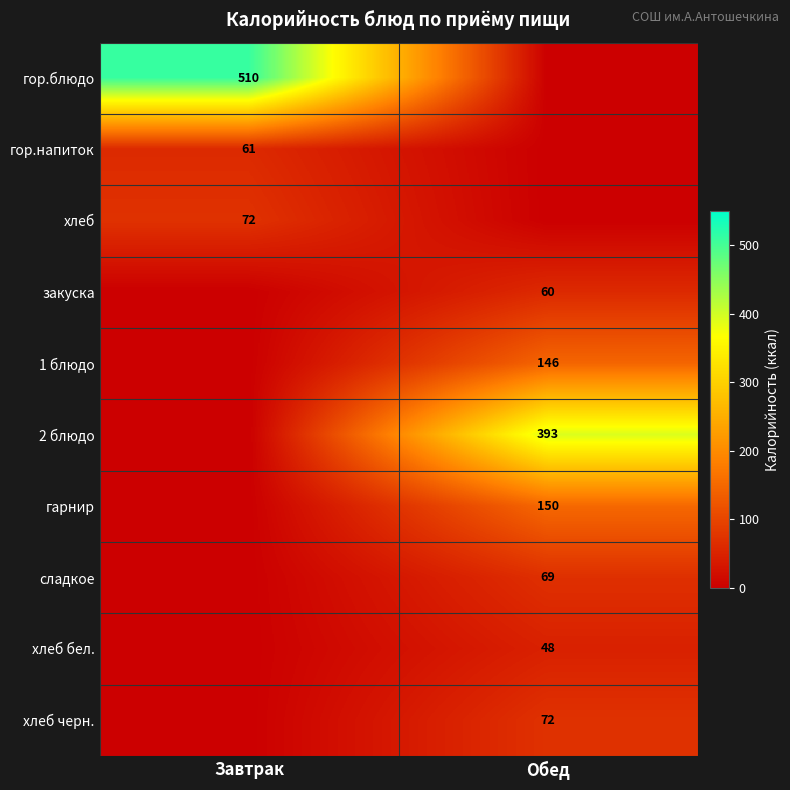

True or false: гор.блюдо has a value of 510 at Завтрак.

True